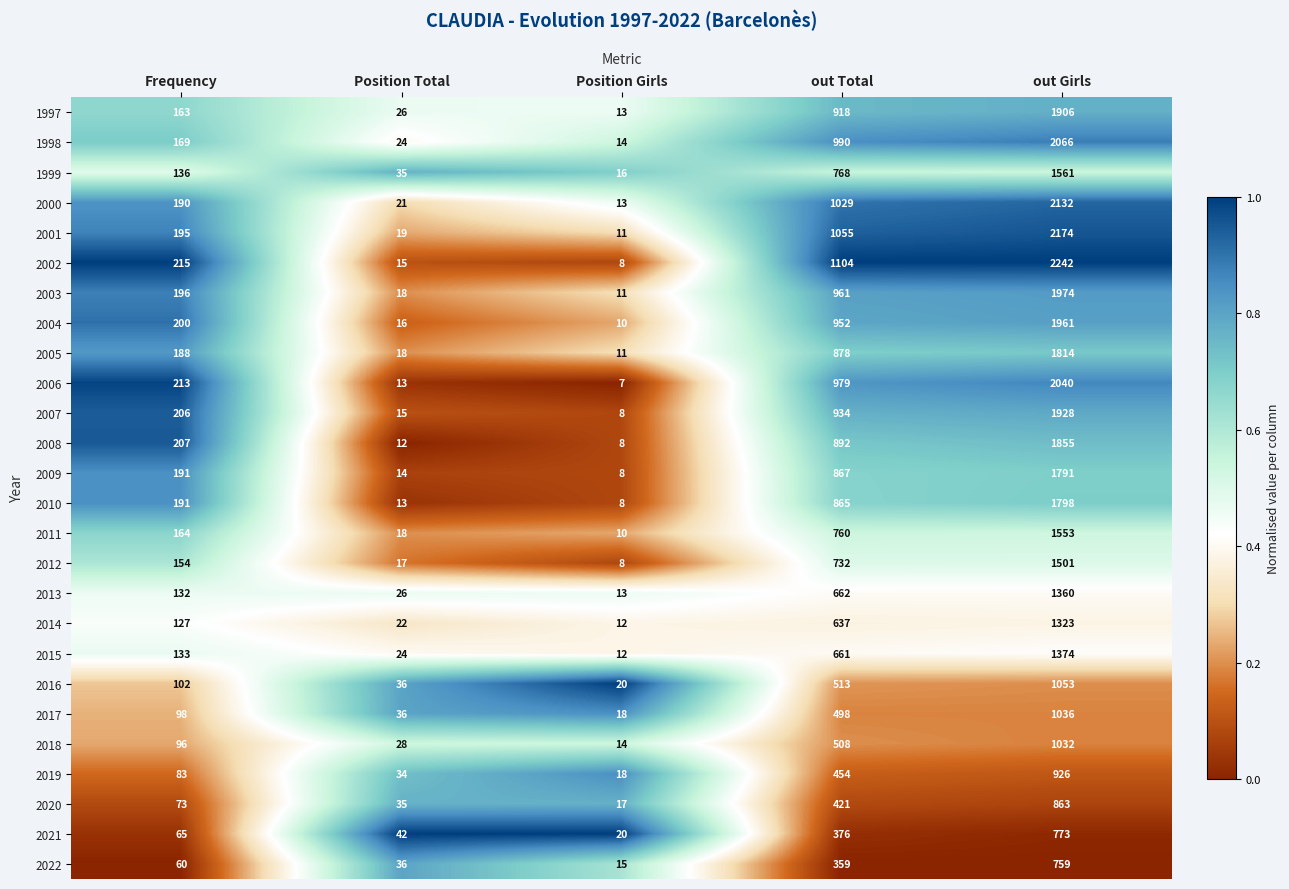

At which category does the chart reach its minimum across all series?

Position Girls